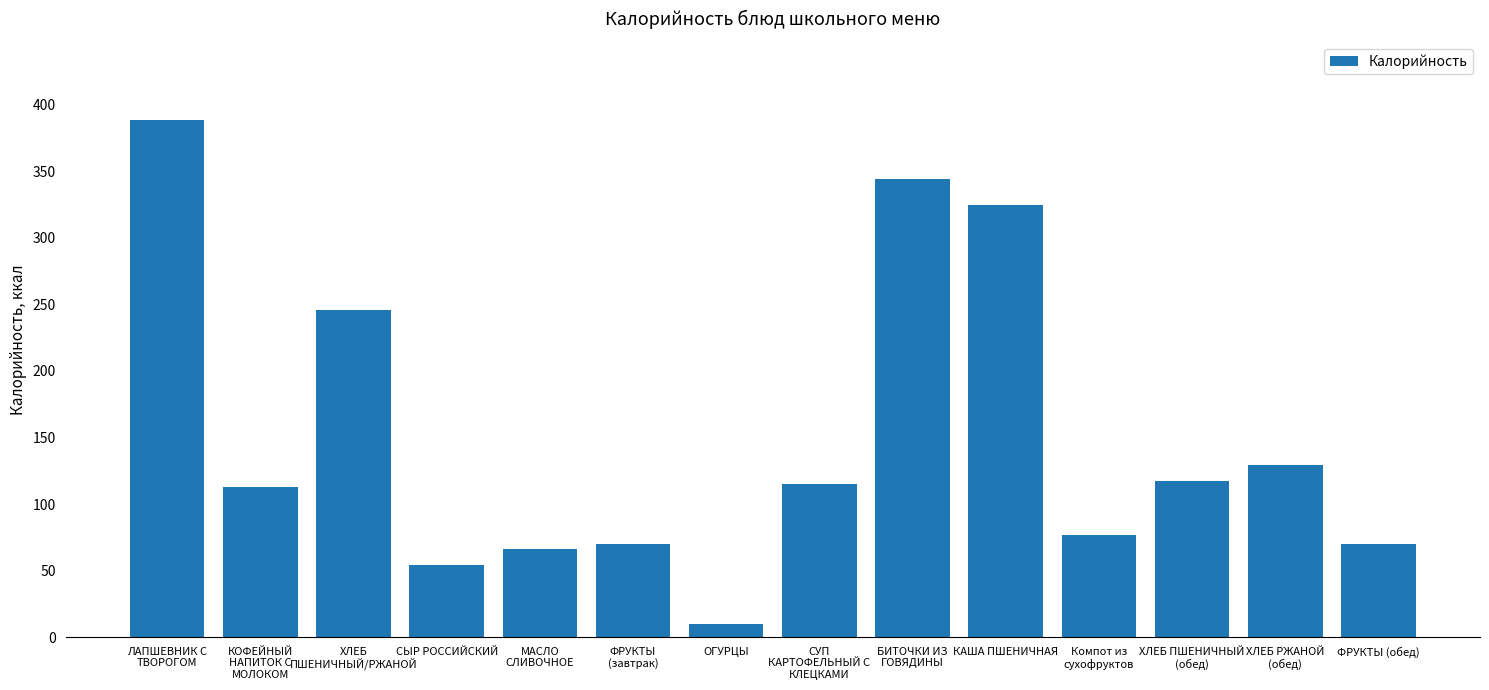

Reading right to left, extract all data points from this chart.

ФРУКТЫ (обед)=70	ХЛЕБ РЖАНОЙ
(обед)=129	ХЛЕБ ПШЕНИЧНЫЙ
(обед)=117	Компот из
сухофруктов=77	КАША ПШЕНИЧНАЯ=325	БИТОЧКИ ИЗ
ГОВЯДИНЫ=344	СУП
КАРТОФЕЛЬНЫЙ С
КЛЕЦКАМИ=115	ОГУРЦЫ=10	ФРУКТЫ
(завтрак)=70	МАСЛО
СЛИВОЧНОЕ=66	СЫР РОССИЙСКИЙ=54	ХЛЕБ
ПШЕНИЧНЫЙ/РЖАНОЙ=246	КОФЕЙНЫЙ
НАПИТОК С
МОЛОКОМ=113	ЛАПШЕВНИК С
ТВОРОГОМ=389